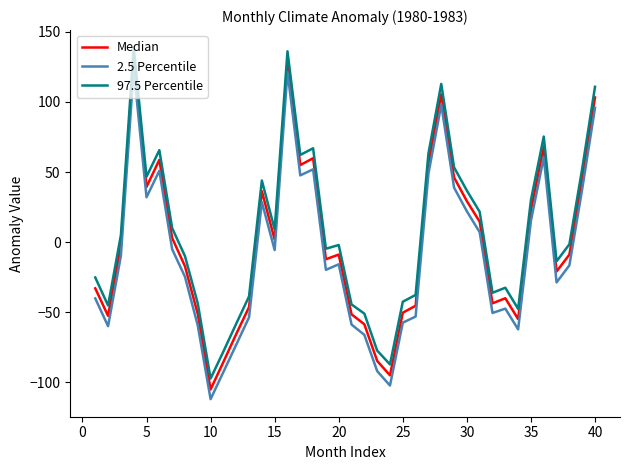

True or false: 97.5 Percentile and 2.5 Percentile cross at least once.

False